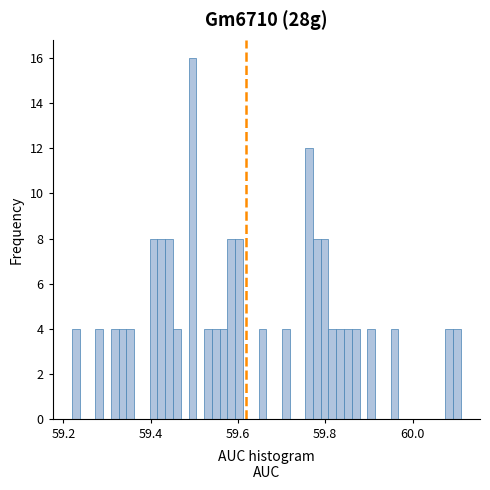

Around what value on the x-axis is the tallest bar? Give the approximate position of its centre, as read against the axis.

59.50